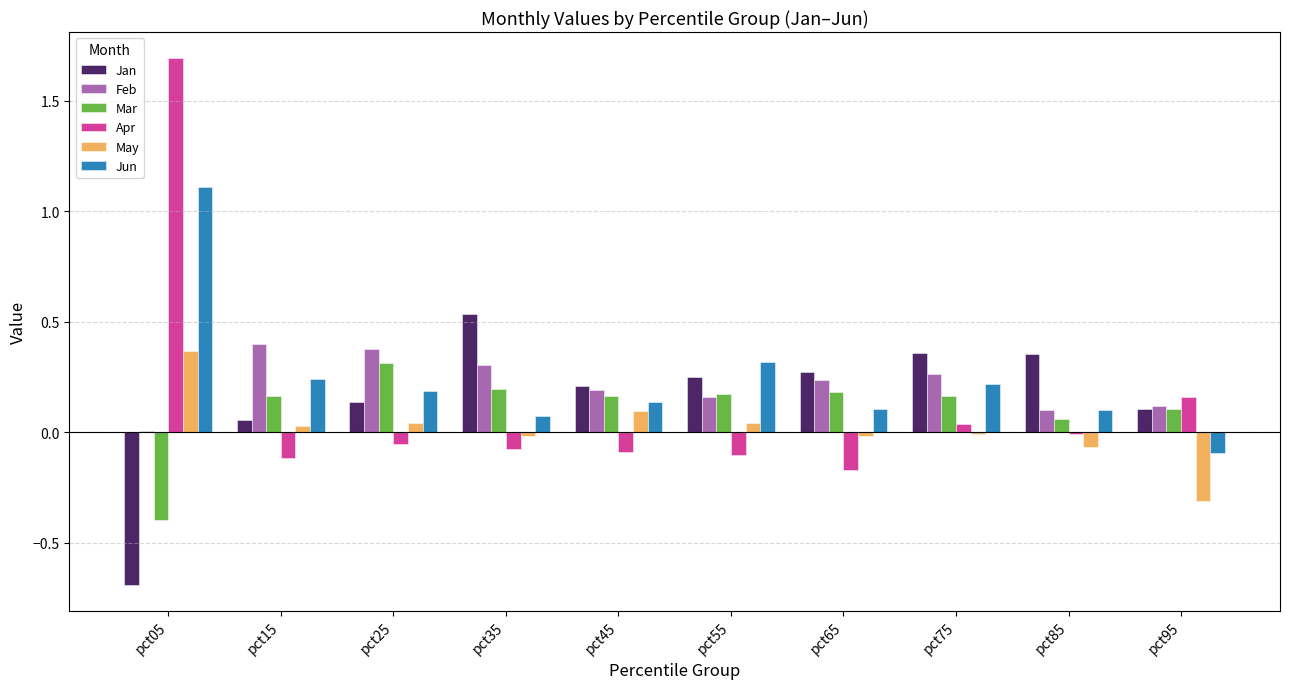

What is the highest value of the Jun series?

1.1